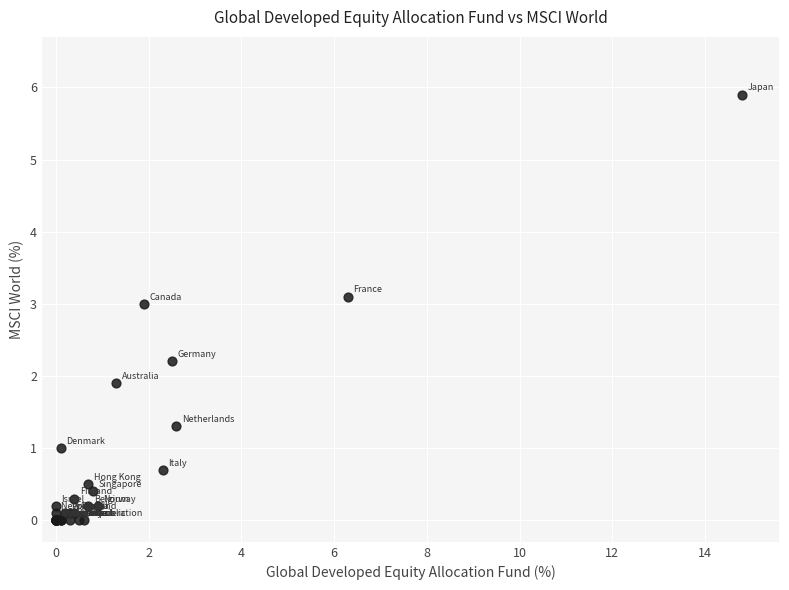

What Y value in the scatter plot is closest to 2?

1.9